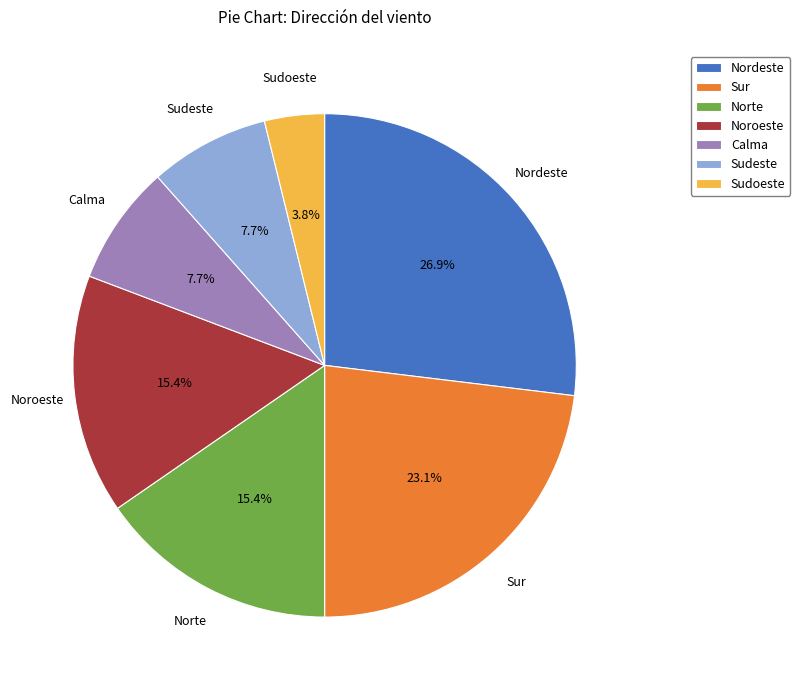

Does Sudeste represent more than half of the total?

No